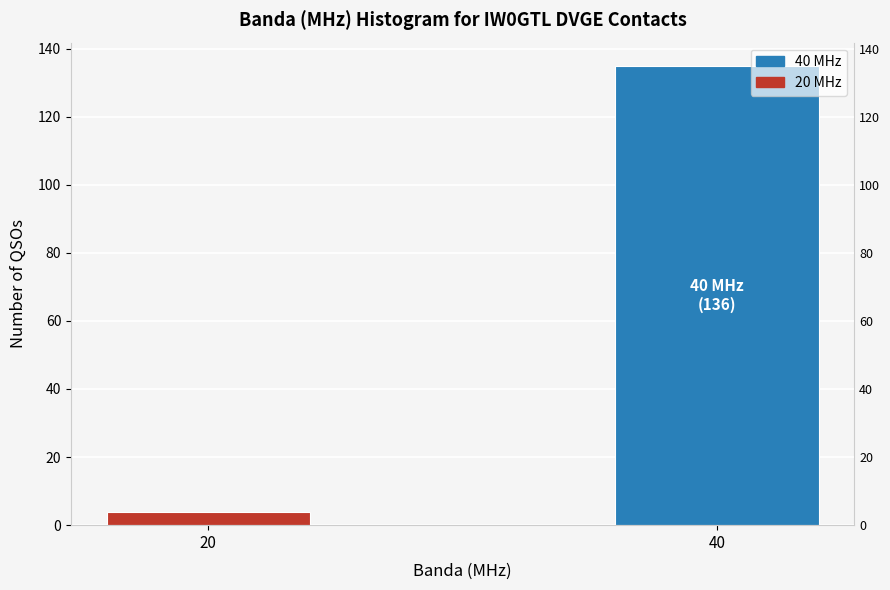

Reading right to left, extract all data points from this chart.

40=135	20=4